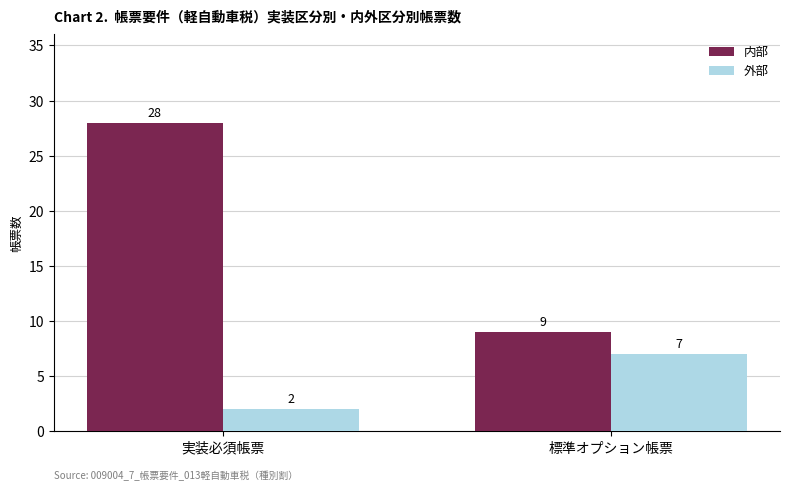

What is the difference between the 外部 values at 実装必須帳票 and 標準オプション帳票?

5